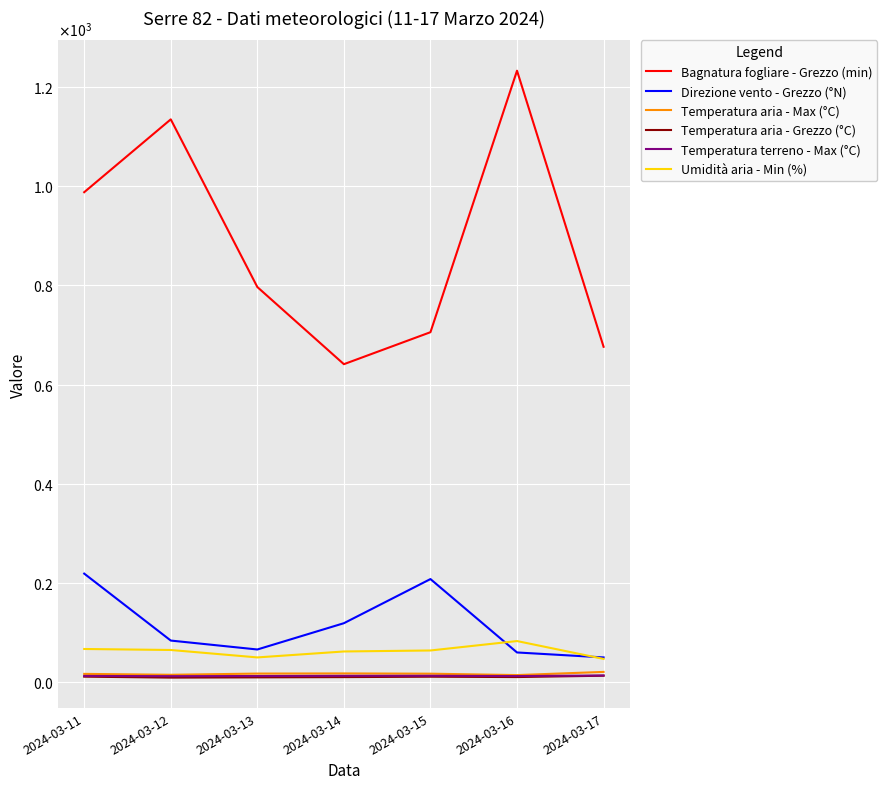

True or false: Direzione vento - Grezzo (°N) has more than 1 interior local peaks.

False